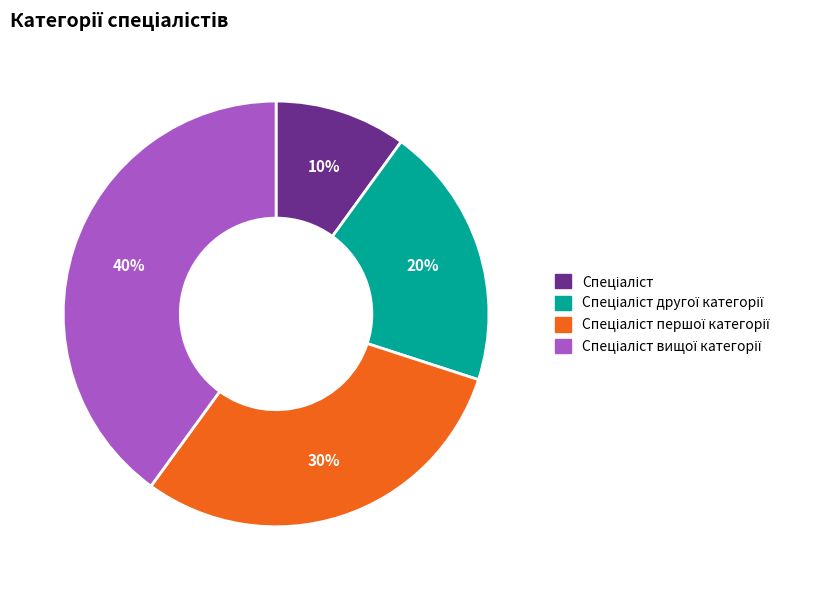

How many slices are in this pie chart?

4